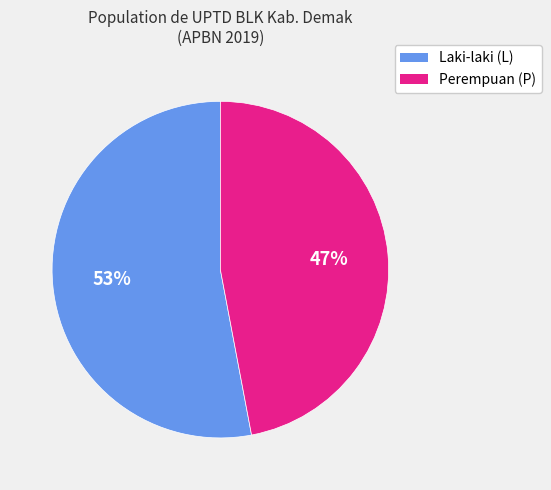

Count the number of slices in the pie.

2